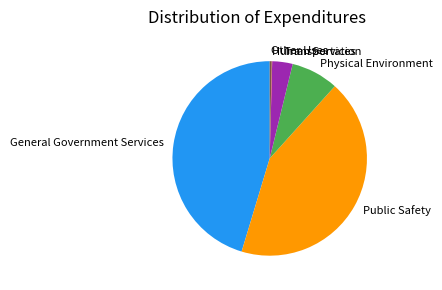

Is it true that Physical Environment is 15% of the pie?

False